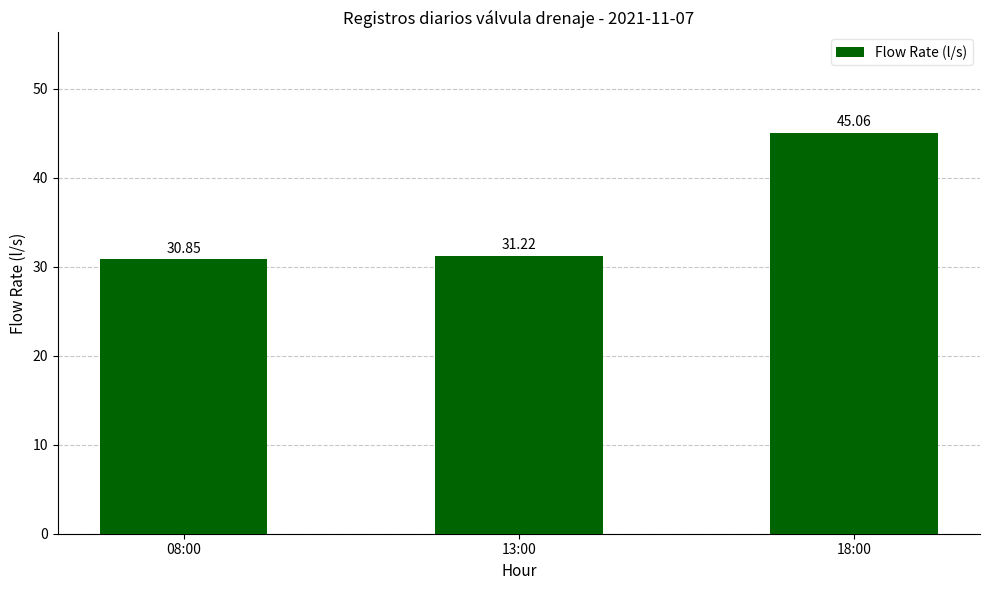

The chart shows a value of 73.7 at 18:00. True or false?

False